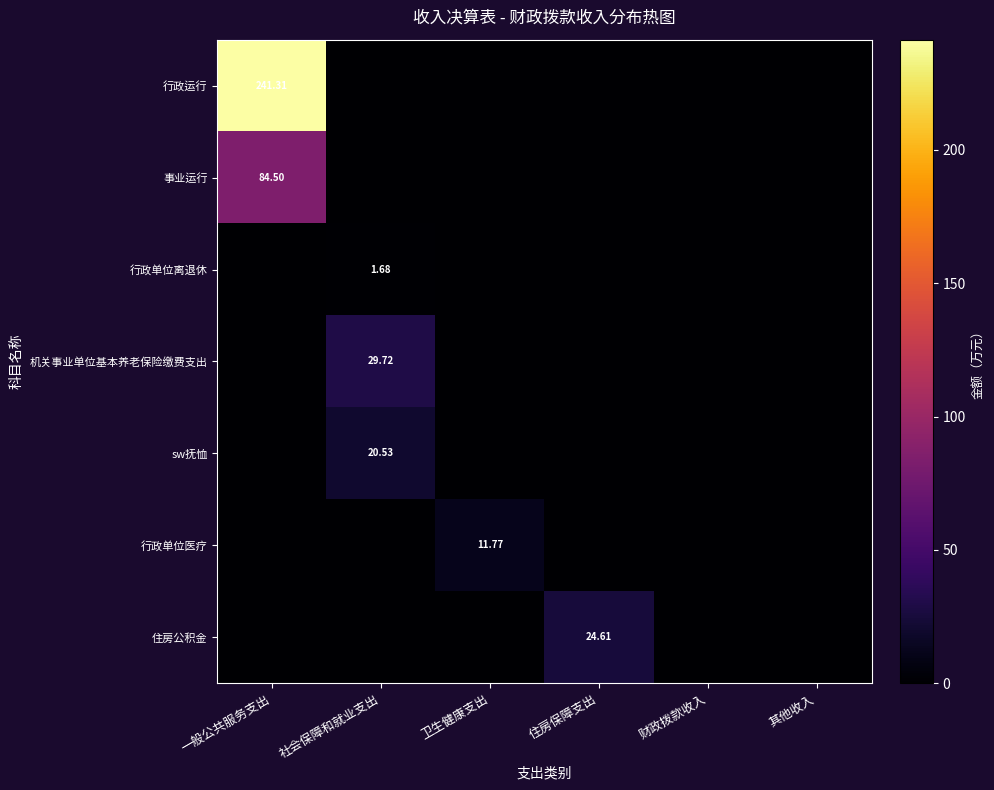

Which series changed the most between 卫生健康支出 and 其他收入?

行政单位医疗